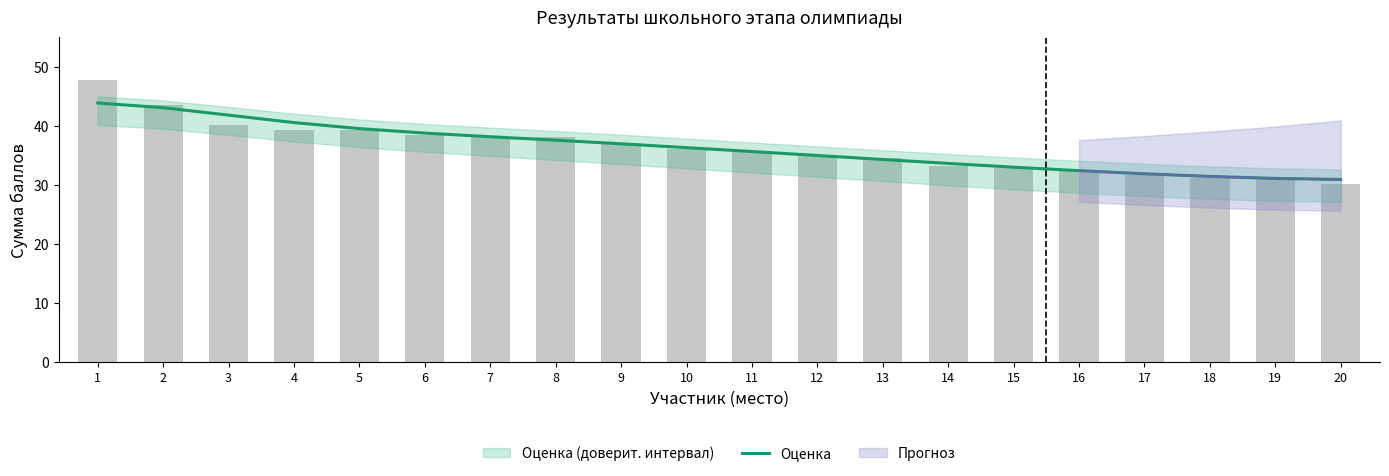

List the labels in order of value, smallest first.

20, 19, 18, 17, 16, 15, 14, 13, 12, 11, 10, 9, 8, 7, 6, 5, 4, 3, 2, 1